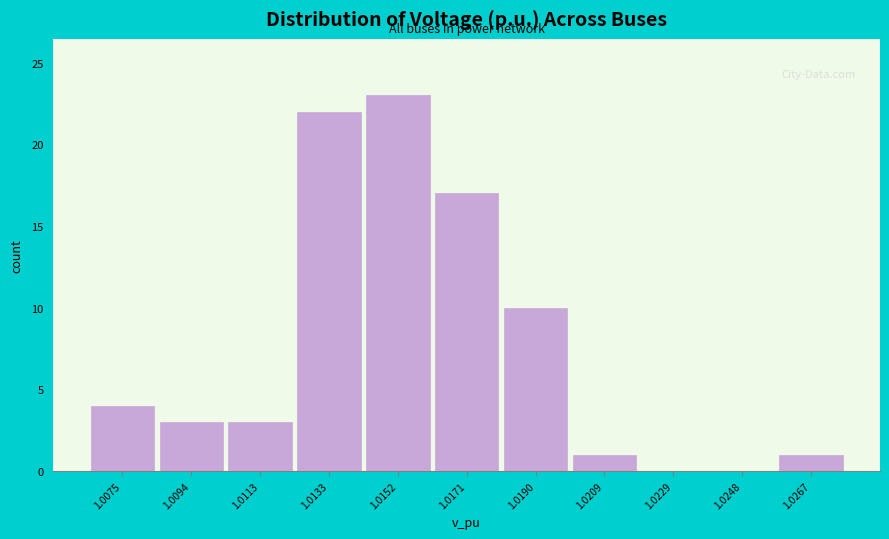

Reading left to right, what are all the values shown in this chart?

1.0075=4	1.0094=3	1.0113=3	1.0133=22	1.0152=23	1.0171=17	1.0190=10	1.0209=1	1.0229=0	1.0248=0	1.0267=1